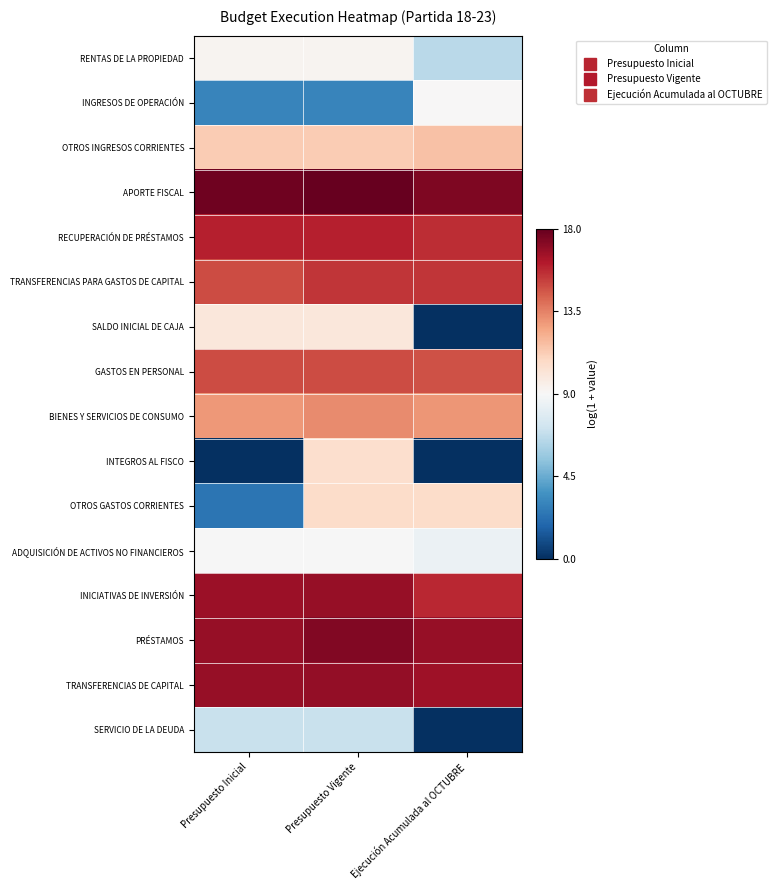

Rank the series at Presupuesto Inicial from lowest to highest value.

INTEGROS AL FISCO, OTROS GASTOS CORRIENTES, INGRESOS DE OPERACIÓN, SERVICIO DE LA DEUDA, ADQUISICIÓN DE ACTIVOS NO FINANCIEROS, RENTAS DE LA PROPIEDAD, SALDO INICIAL DE CAJA, OTROS INGRESOS CORRIENTES, BIENES Y SERVICIOS DE CONSUMO, TRANSFERENCIAS PARA GASTOS DE CAPITAL, GASTOS EN PERSONAL, RECUPERACIÓN DE PRÉSTAMOS, INICIATIVAS DE INVERSIÓN, TRANSFERENCIAS DE CAPITAL, PRÉSTAMOS, APORTE FISCAL